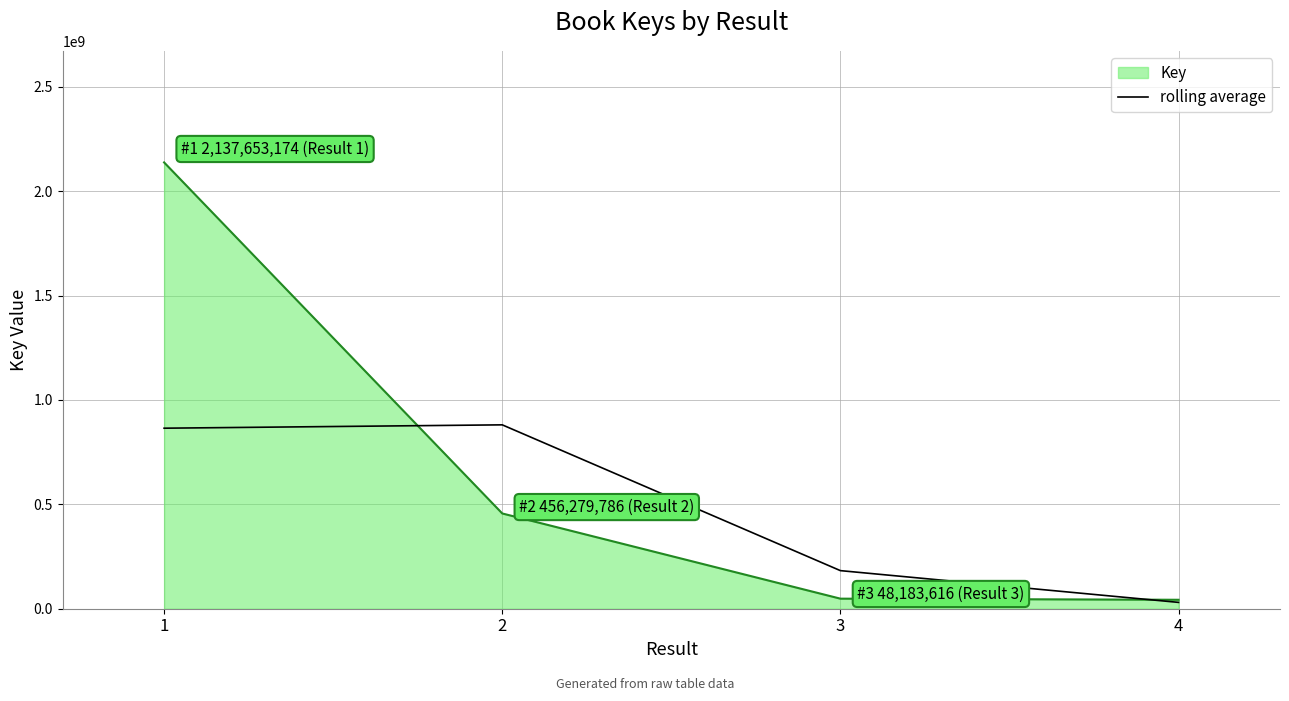

Where is the first local maximum for rolling average?

2